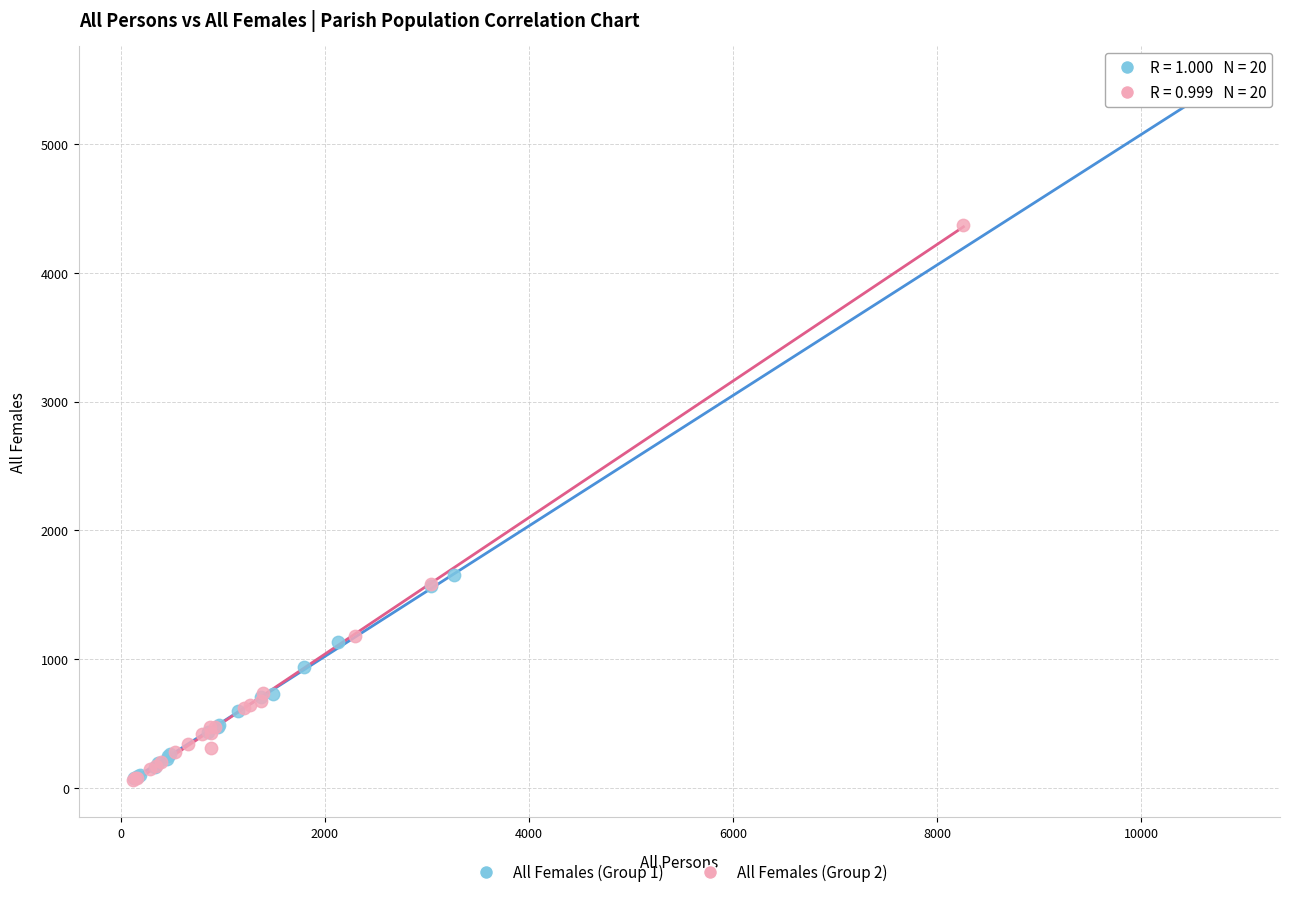

Which series has the widest spread of Y values?

All Females (Group 1)